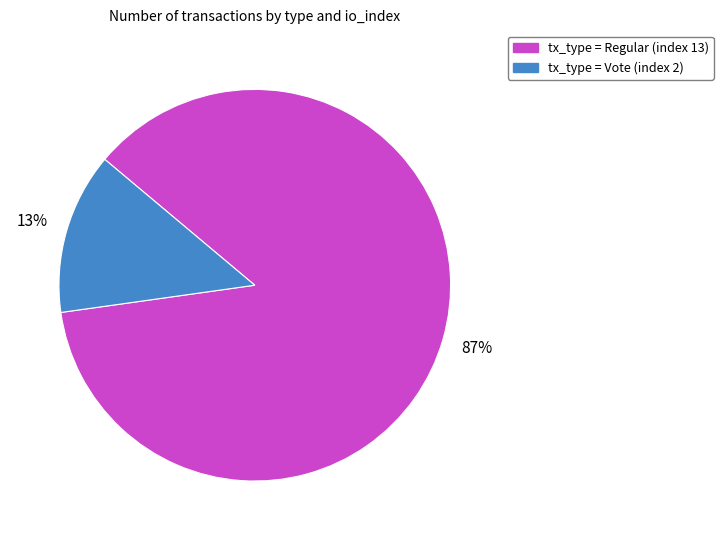

Is there a majority slice in this chart?

Yes